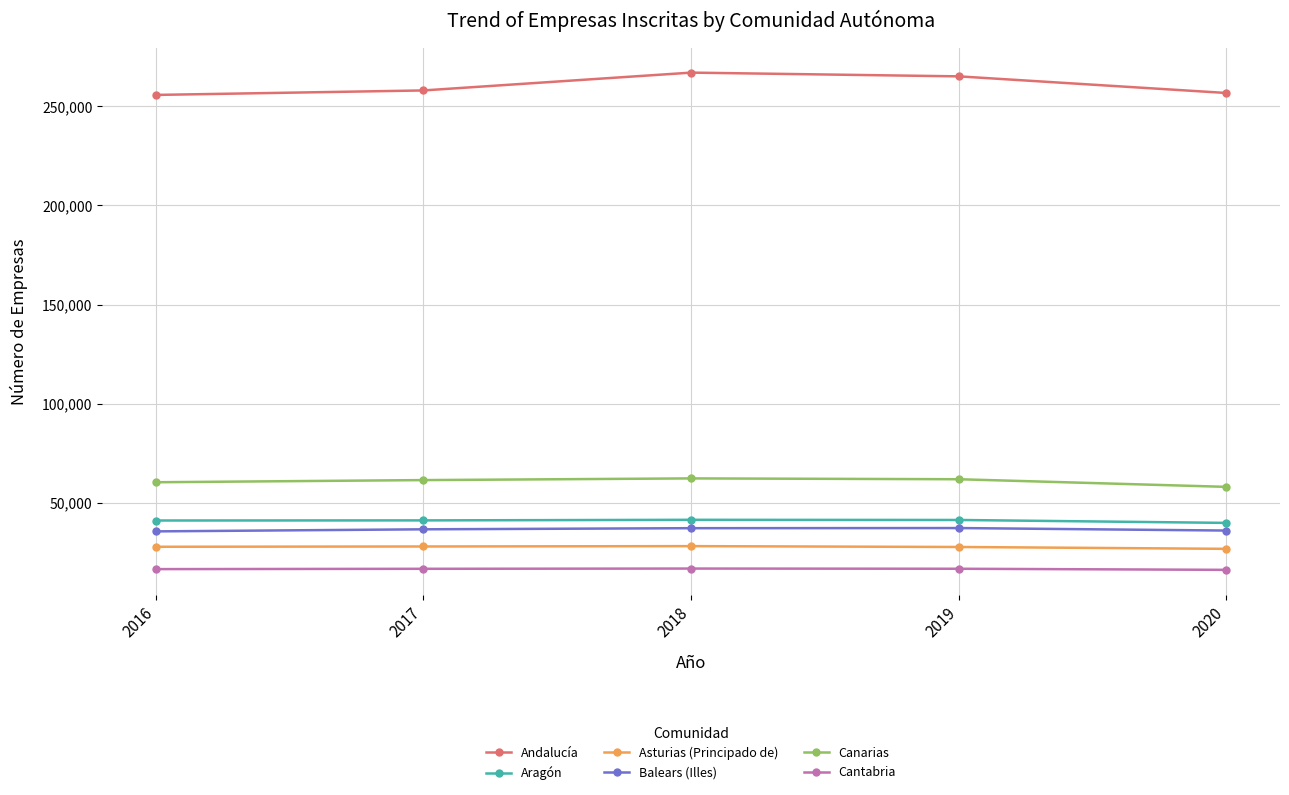

Which series has the largest total across all categories?

Andalucía